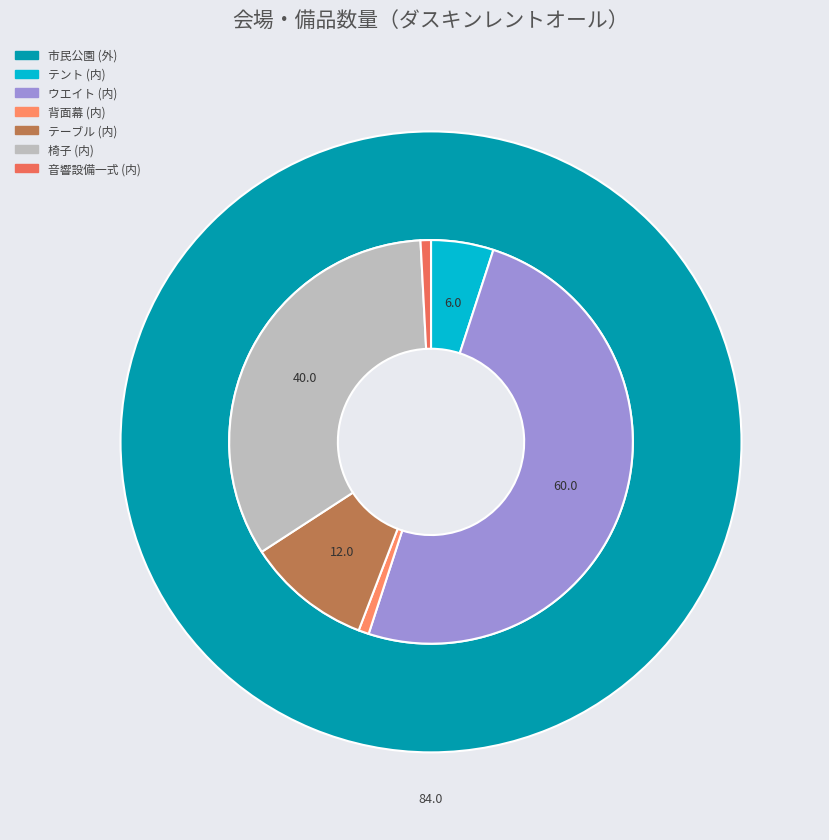

Combined, what portion of the pie is 5 and 11?

47.6%